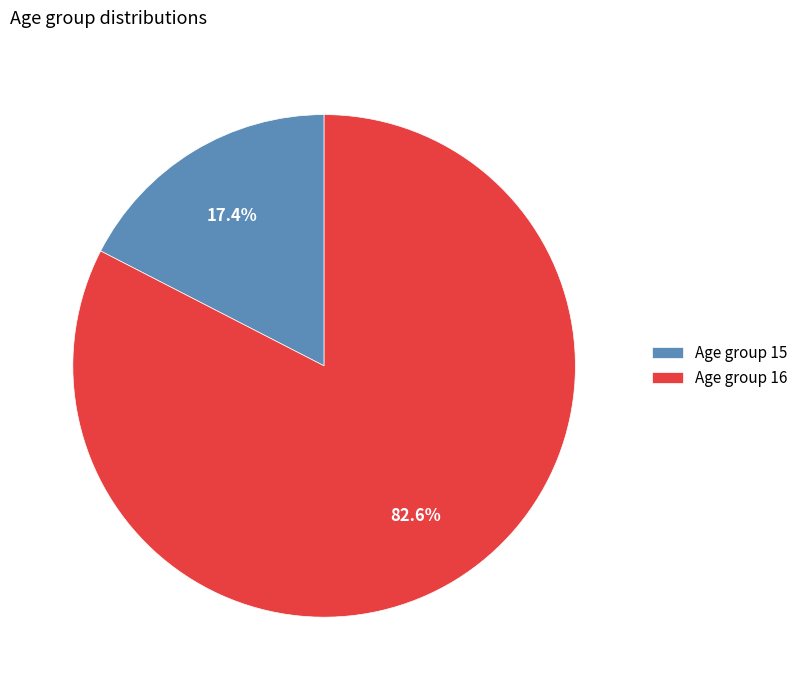

Which category accounts for the majority?

Age group 16